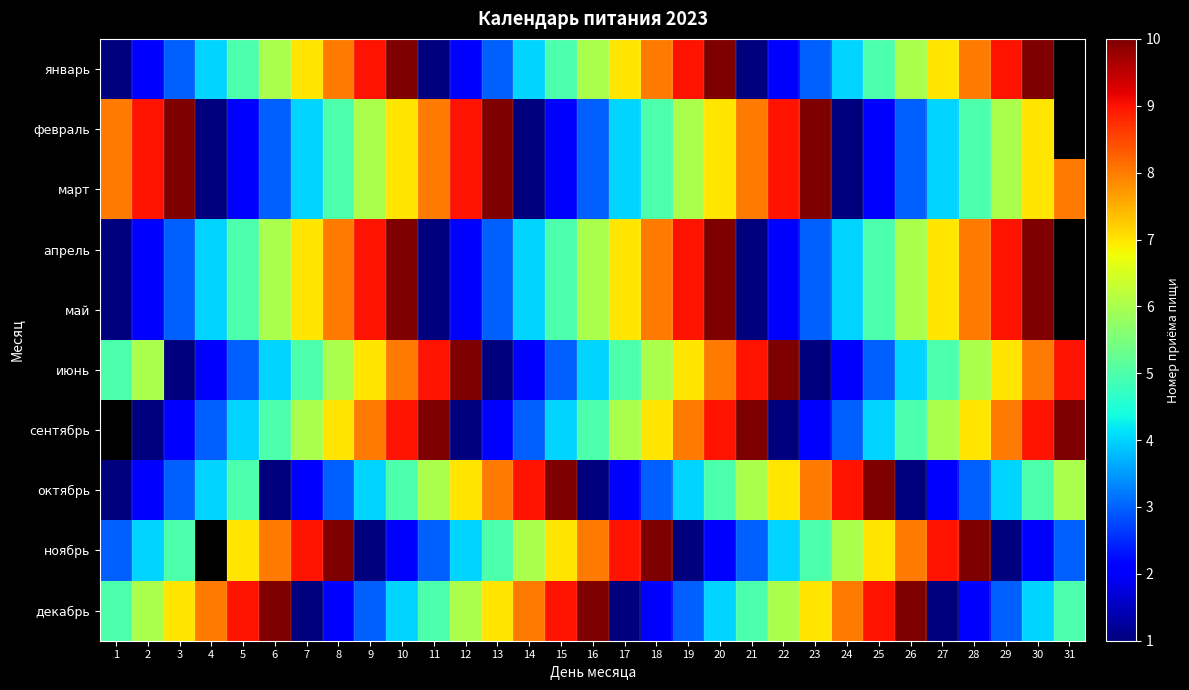

Between 21 and 6, which is larger?

6